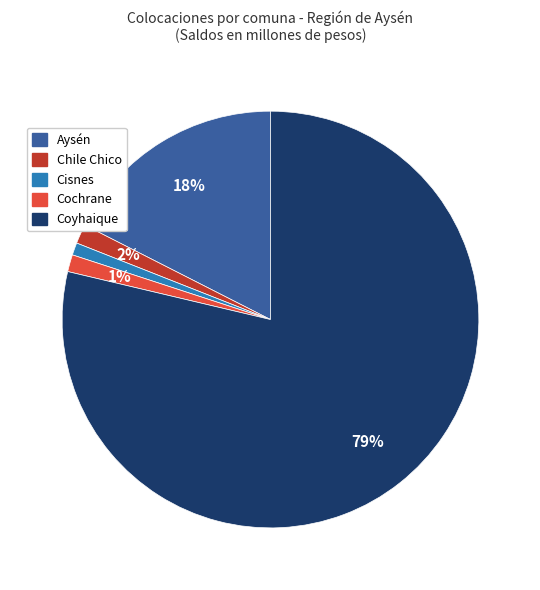

To the nearest percent, what is the average slice percentage?

20%